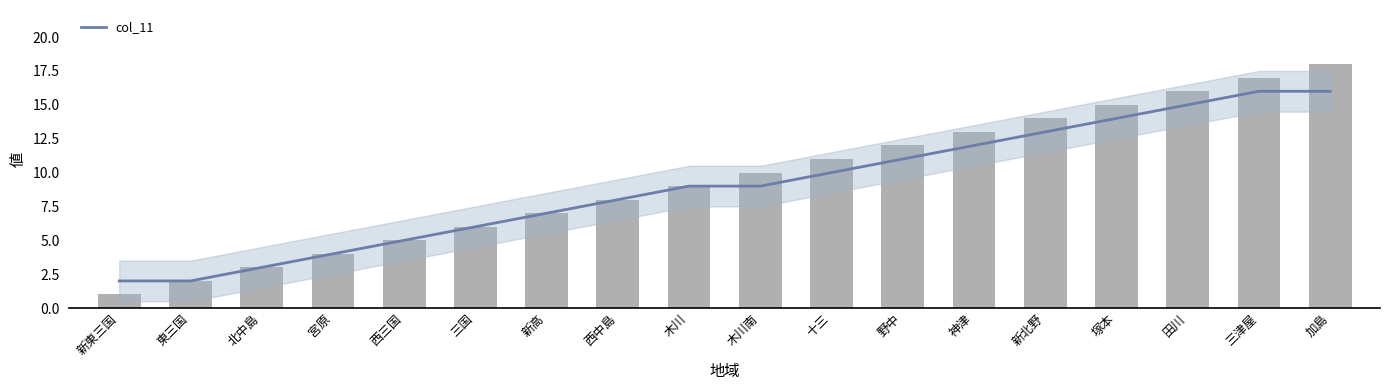

What is the change in value from 新東三国 to 加島?

+17